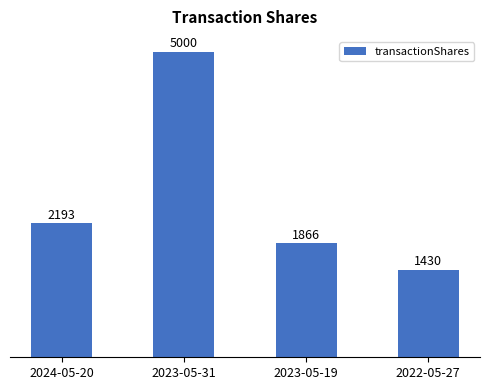

True or false: the data shows 5000 at 2023-05-31.

True